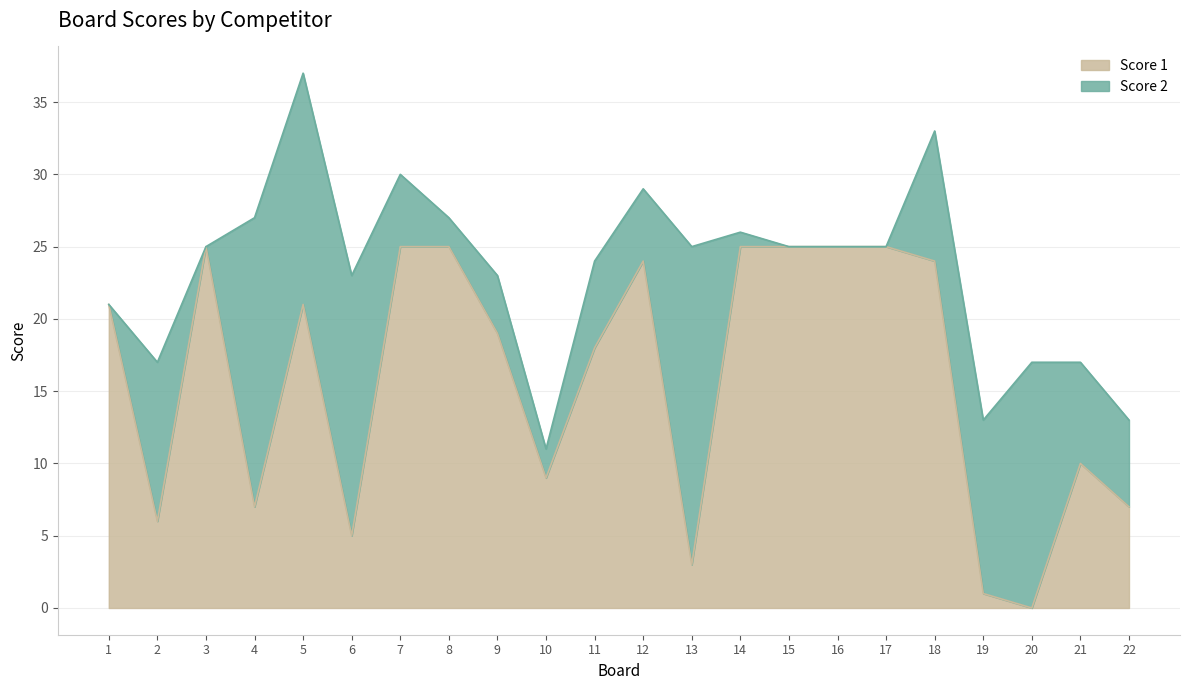

At which label is the value closest to 12?

21